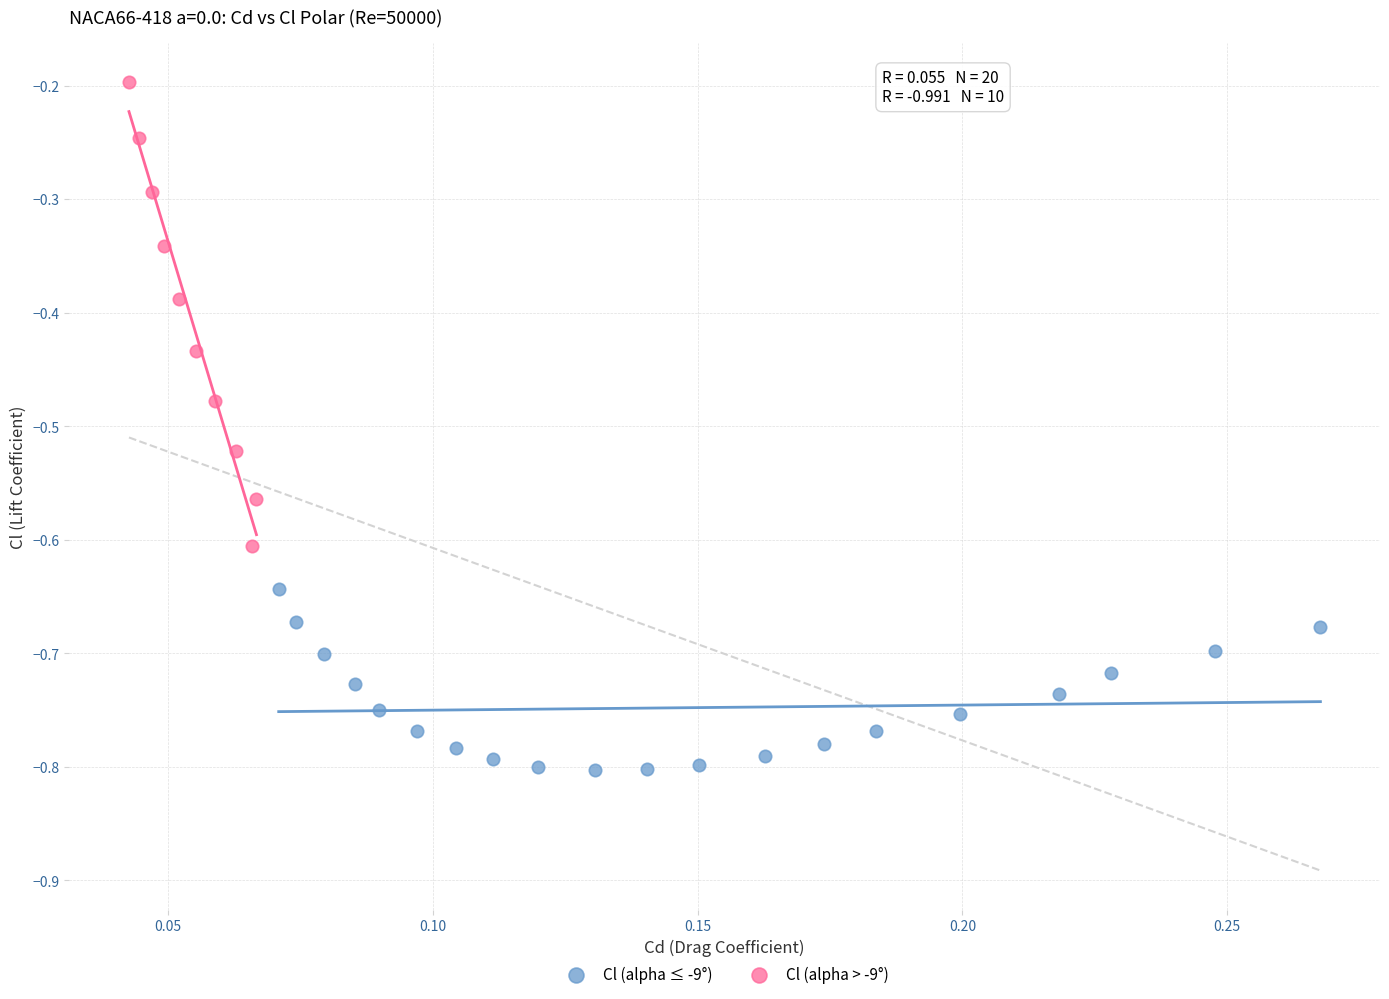

Which series contains the lowest Y value?

Cl (alpha ≤ -9°)